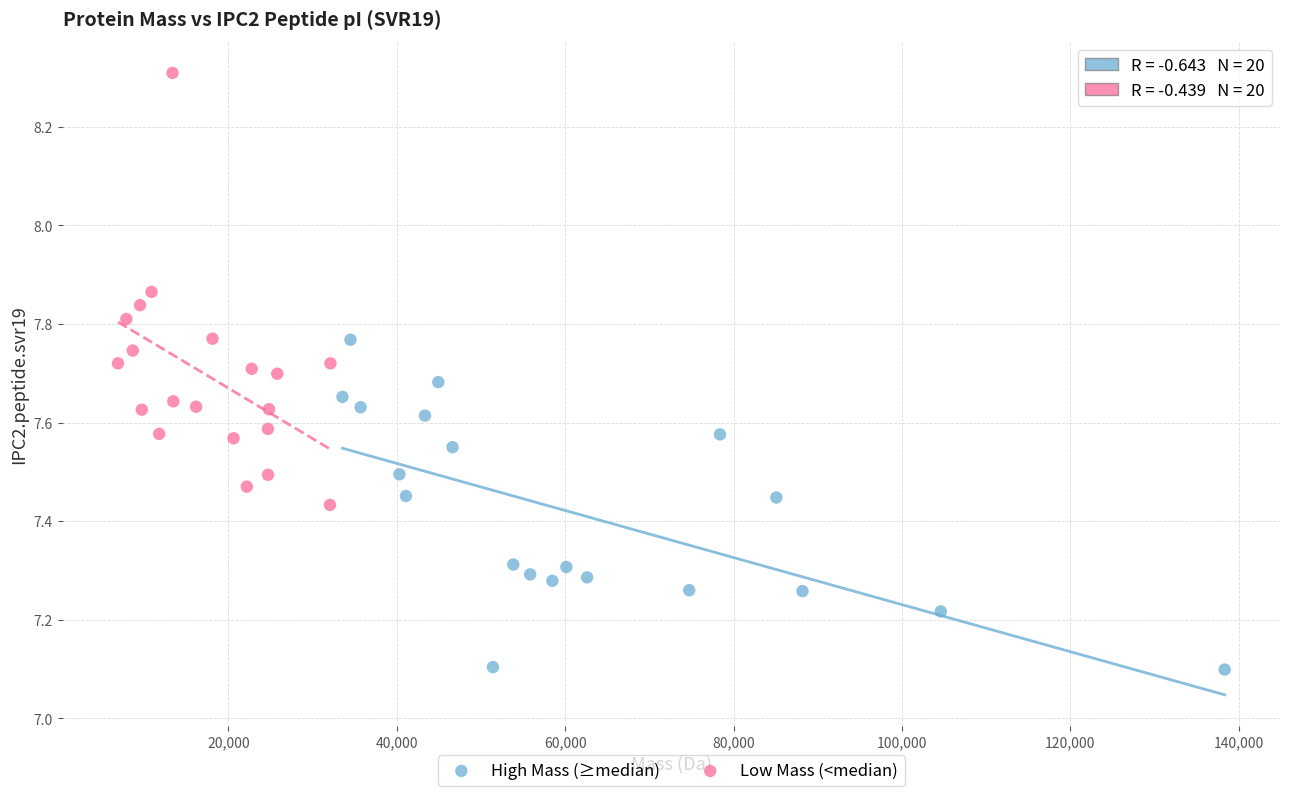

Which series reaches the maximum Y coordinate?

Low Mass (<median)